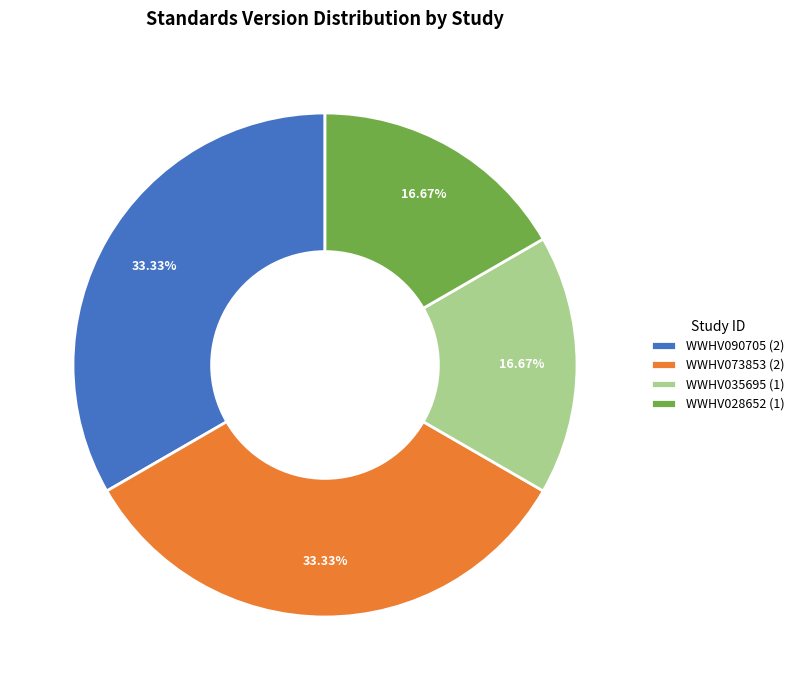

Is it true that WWHV073853 is 27% of the pie?

False